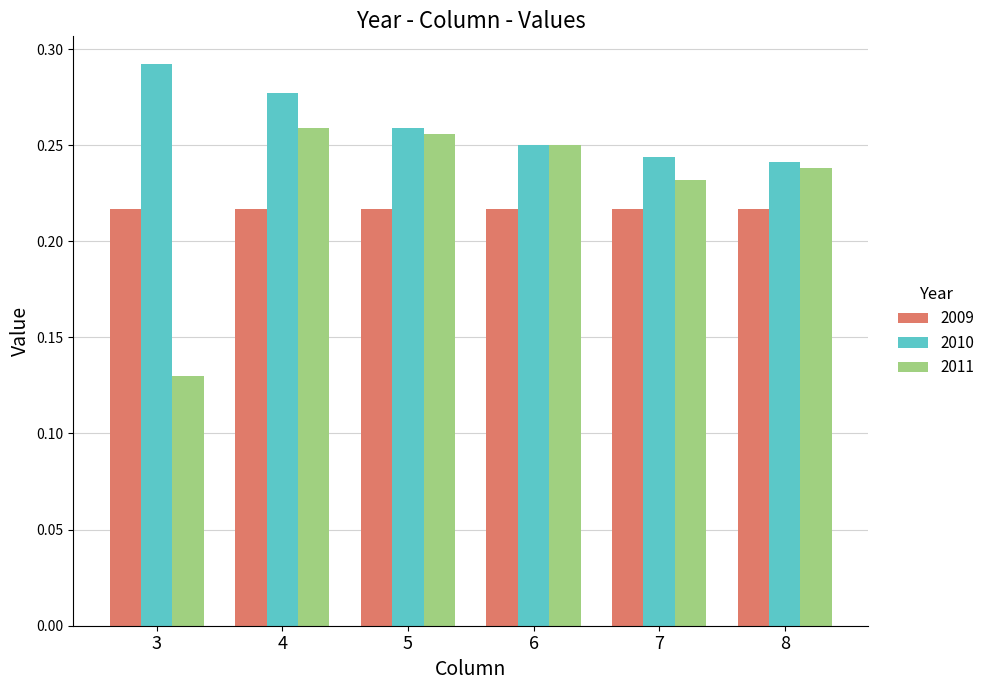

What is the sum of the 2010 values at 5 and 6?

0.5